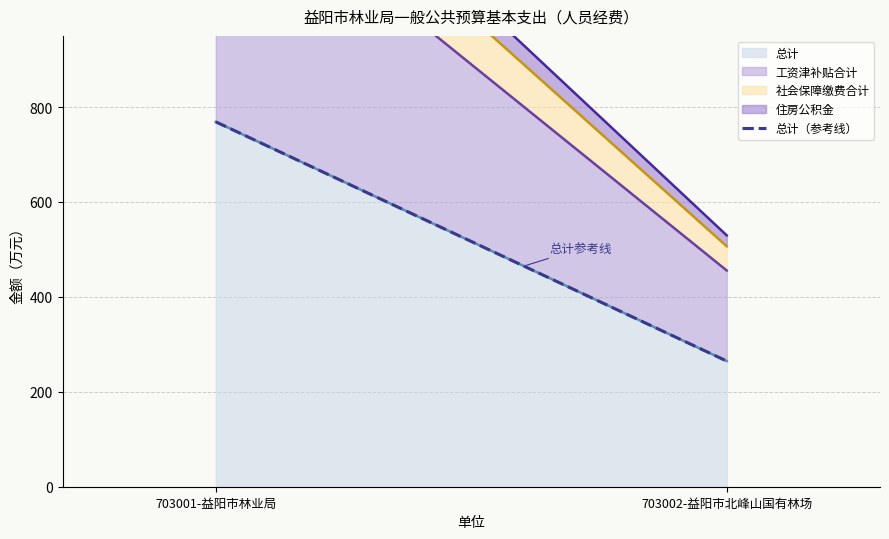

Rank the series at 703002-益阳市北峰山国有林场 from lowest to highest value.

住房公积金, 社会保障缴费合计, 工资津补贴合计, 总计